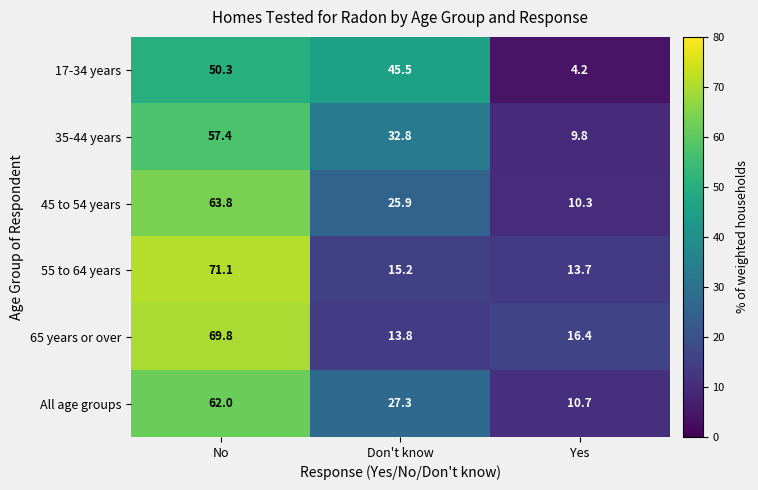

At which category does the chart reach its minimum across all series?

Yes